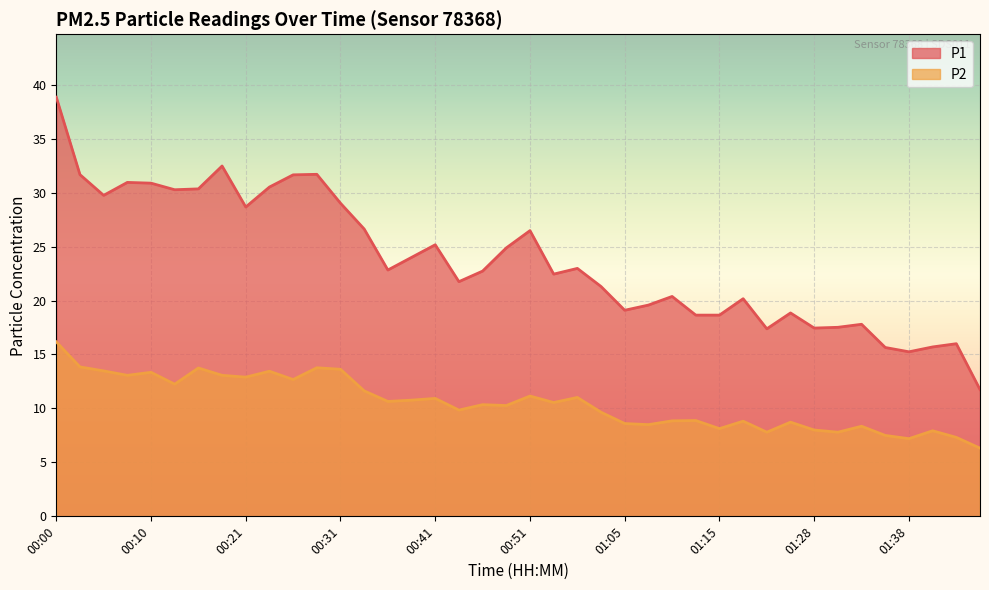

Rank the series at 00:28 from highest to lowest value.

P1, P2